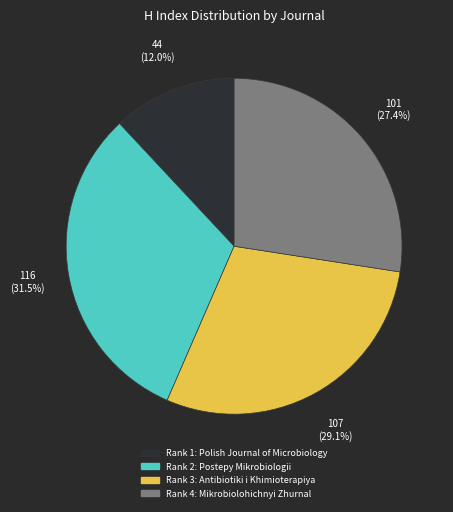

Is there a majority slice in this chart?

No